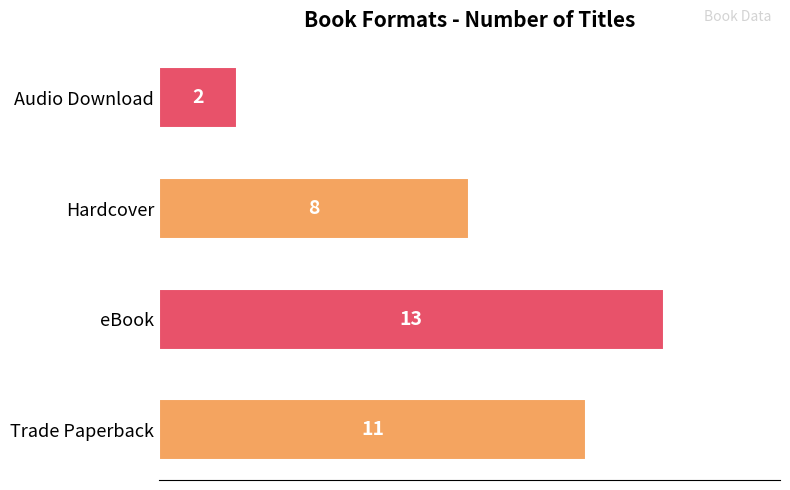

What is the difference between the maximum and minimum values?

11